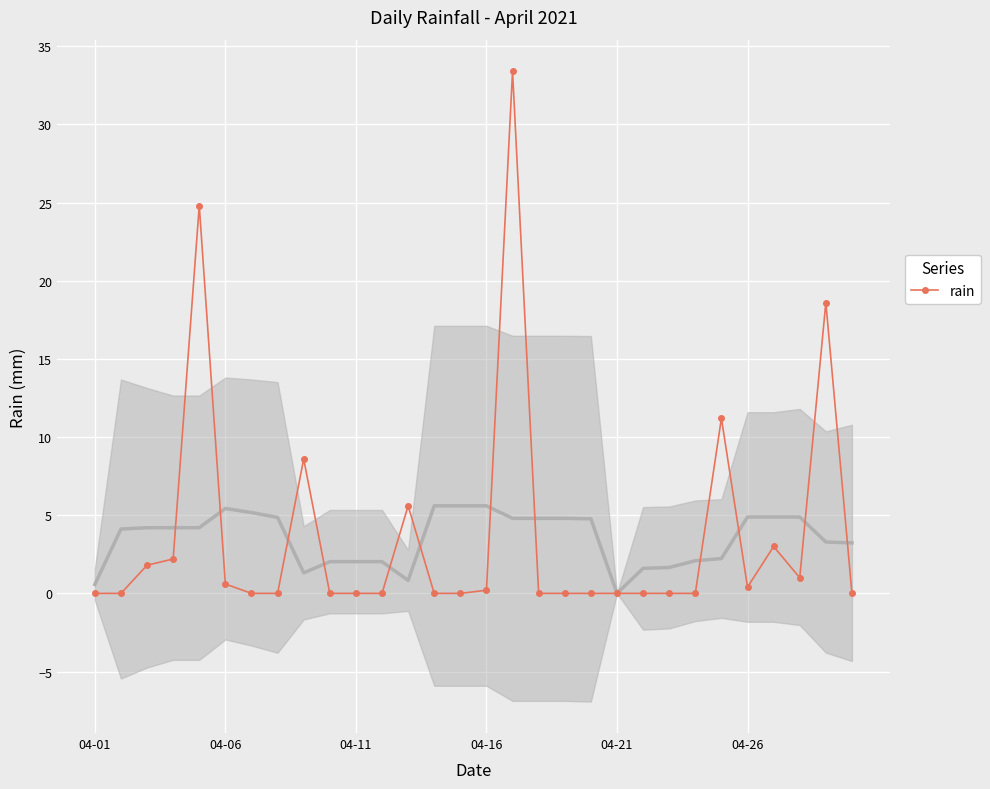

Reading left to right, list all the values displayed in this chart.

0.0	0.0	1.8	2.2	24.8	0.6	0.0	0.0	8.6	0.0	0.0	0.0	5.6	0.0	0.0	0.2	33.4	0.0	0.0	0.0	0.0	0.0	0.0	0.0	11.2	0.4	3.0	1.0	18.6	0.0